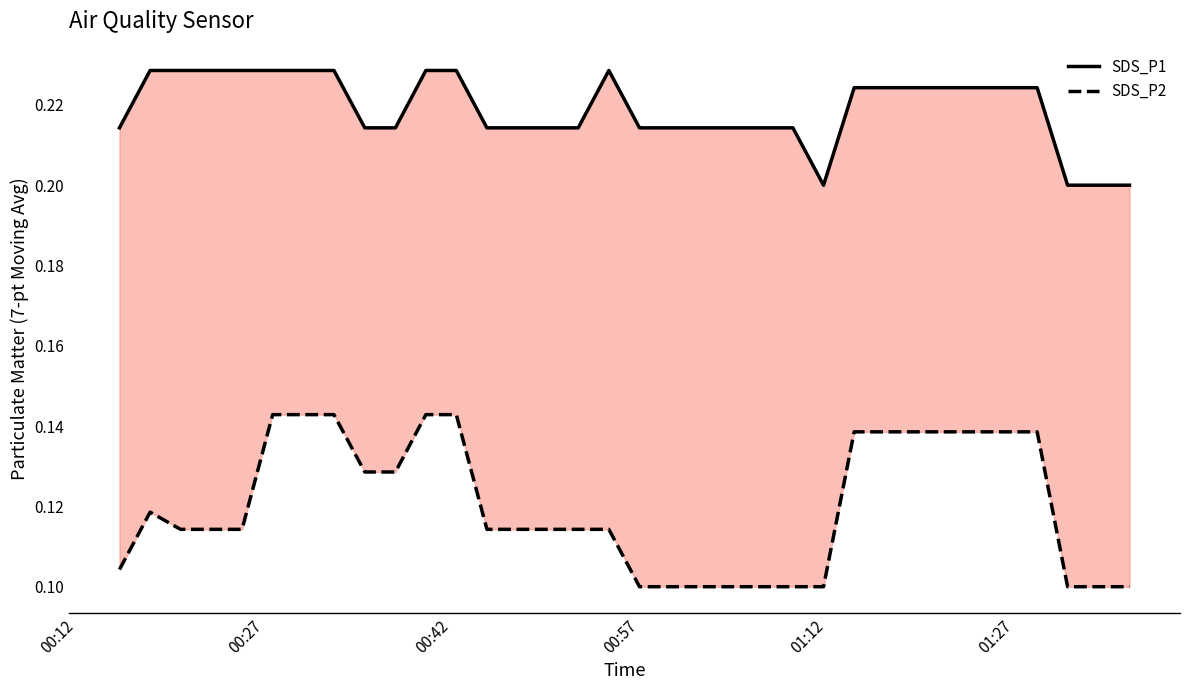

How many positive values does the SDS_P2 series have?

34